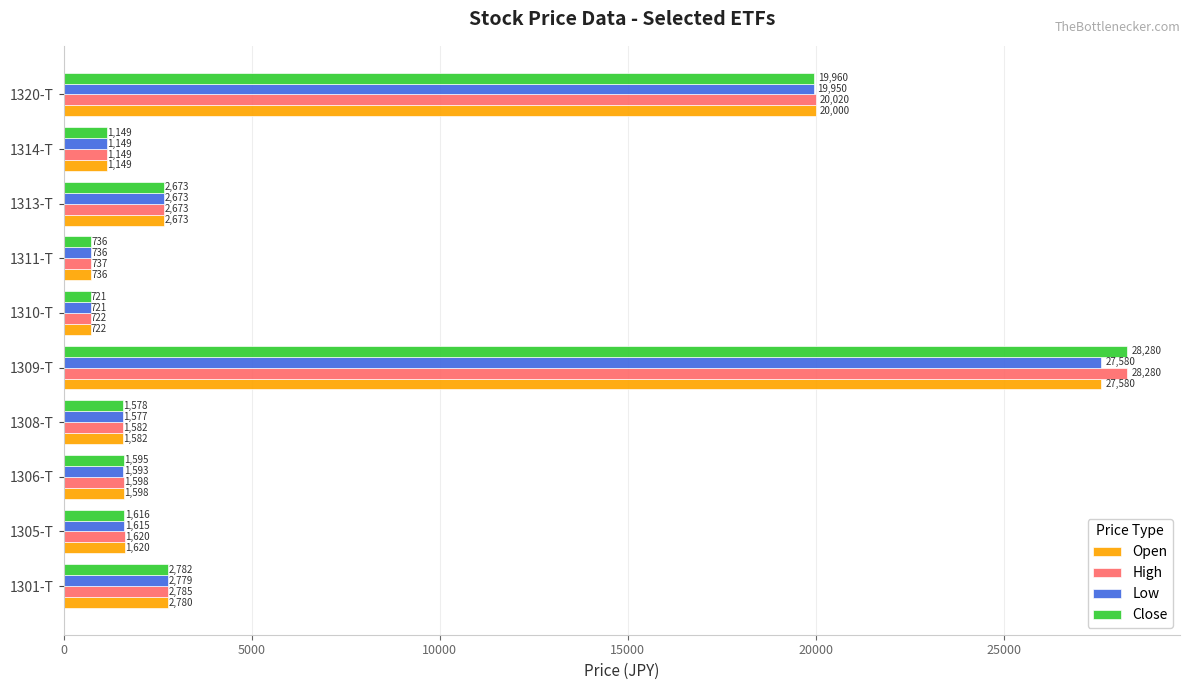

What is the maximum value shown in the chart?

28280